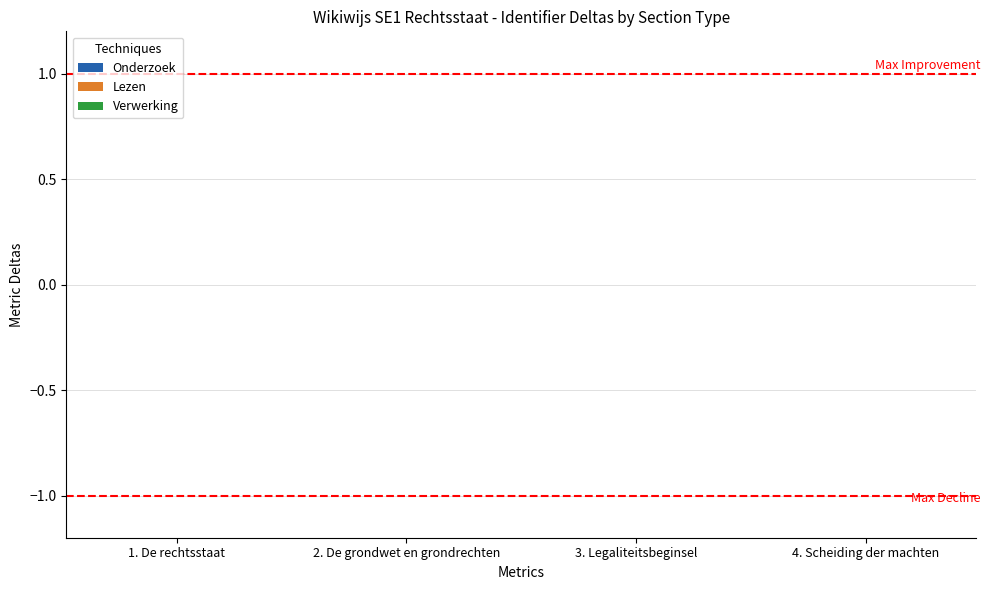

Count the number of categories in the chart.

4